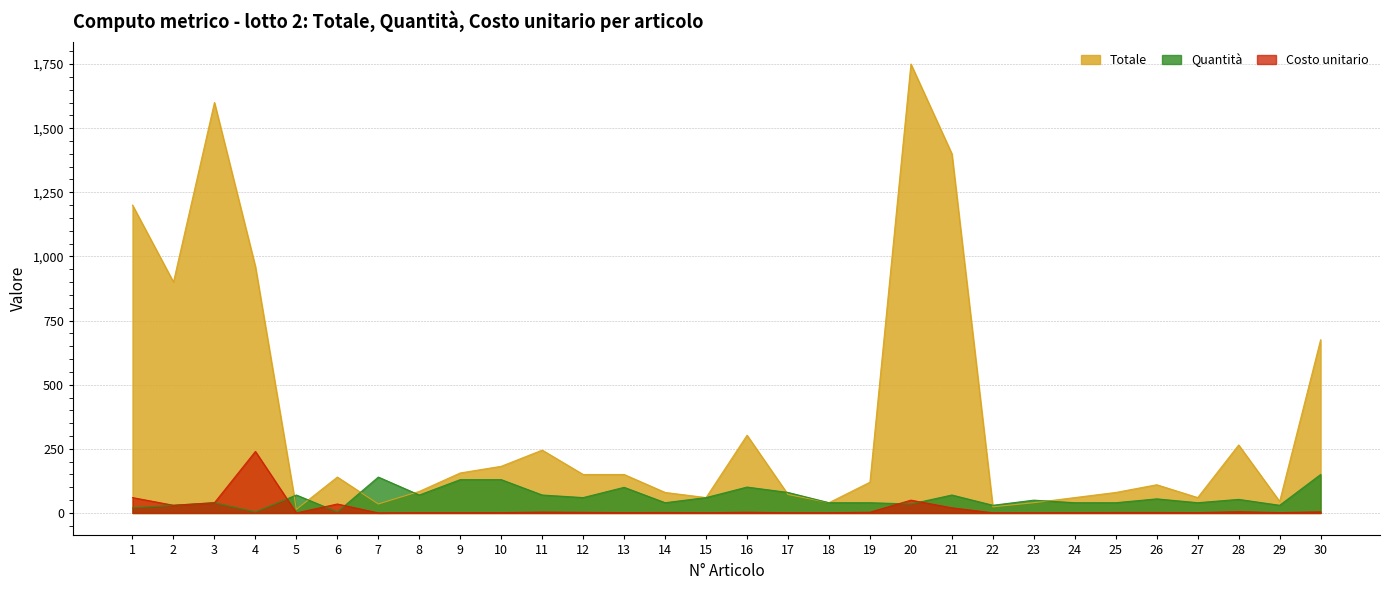

Rank the categories by Costo unitario value from highest to lowest.

4, 1, 20, 3, 6, 2, 21, 28, 30, 11, 16, 19, 12, 14, 25, 26, 13, 24, 27, 29, 10, 8, 9, 15, 18, 17, 22, 23, 7, 5